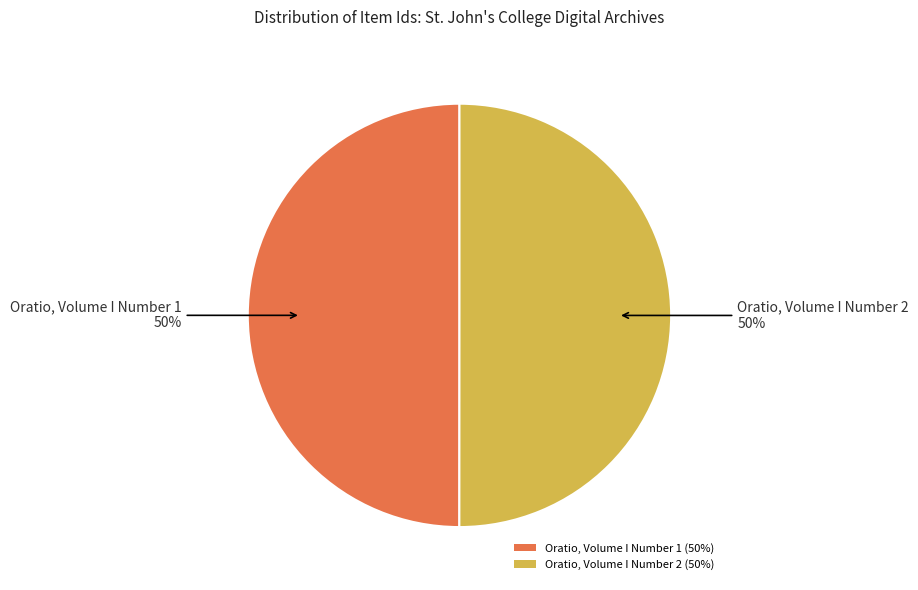

Do Oratio, Volume I Number 2 (50%) and Oratio, Volume I Number 1 (50%) together represent more than half of the pie?

Yes